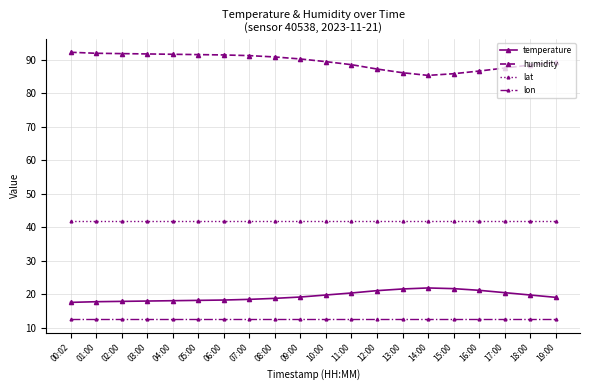

What is the average value of the humidity series?

89.4